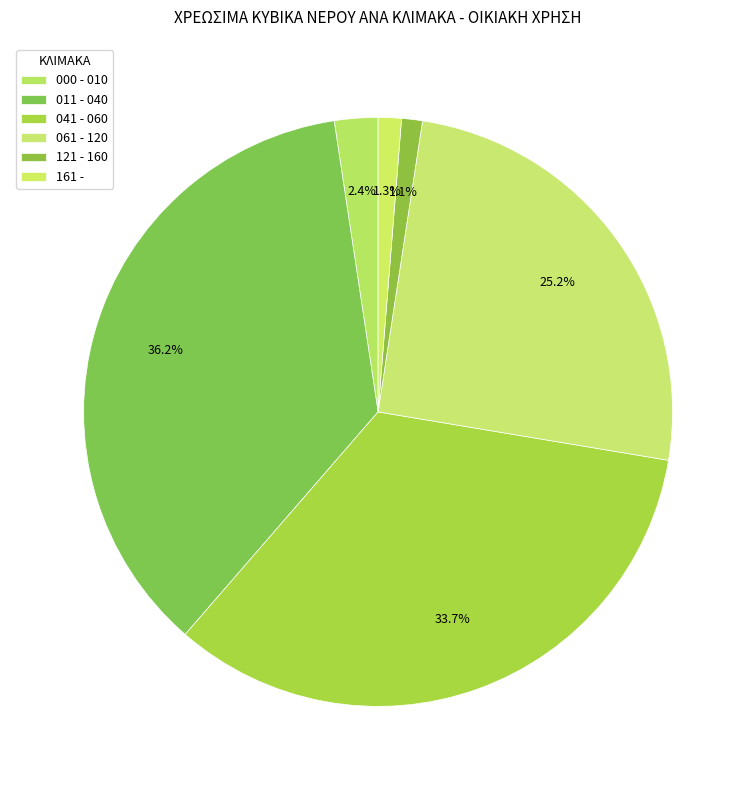

How much of the chart is everything except 061 - 120?

74.8%